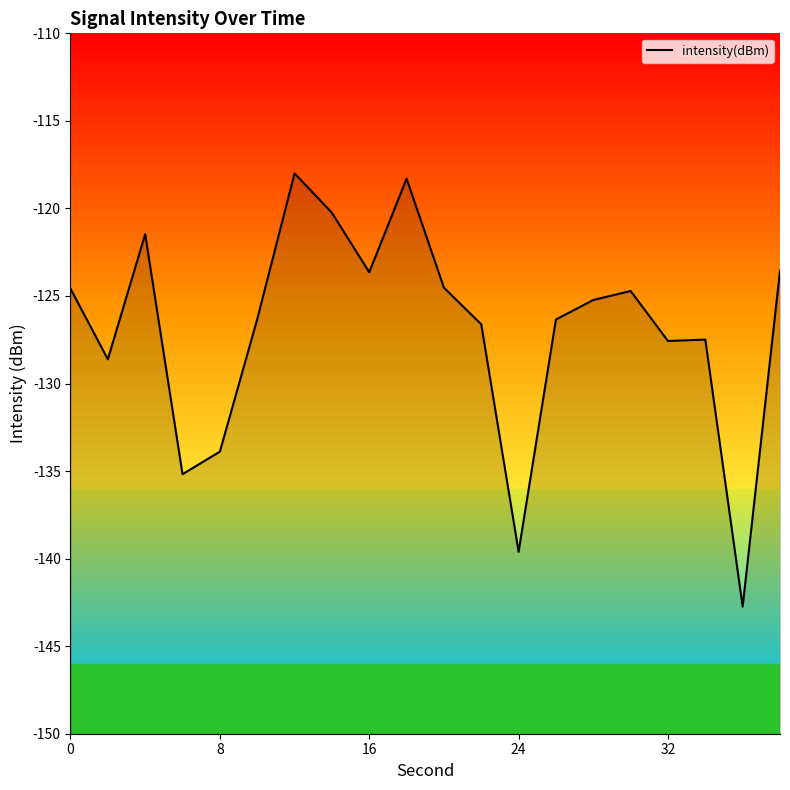

What is the greatest value displayed?

-118.0